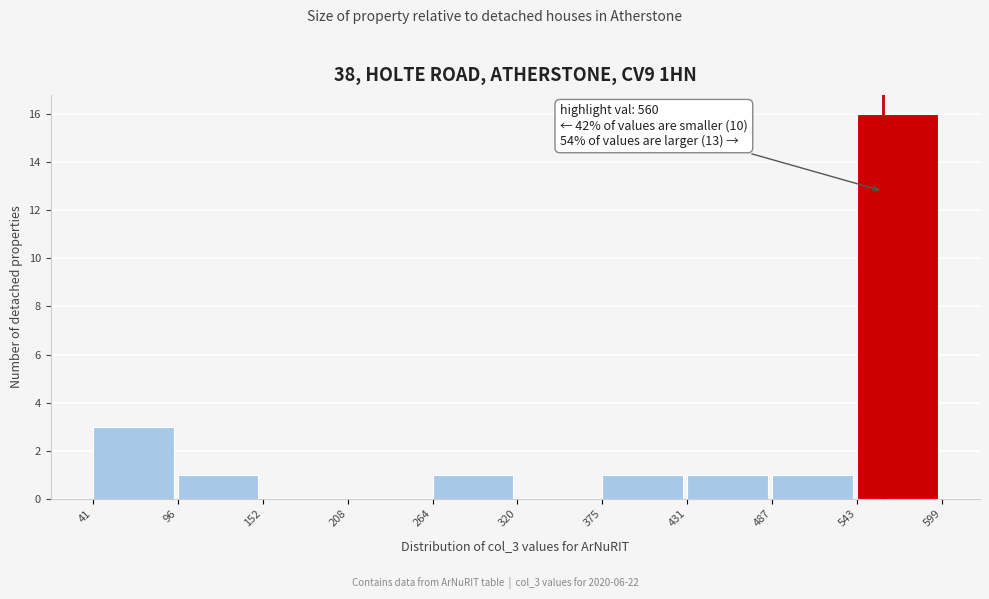

Over which range of the x-axis is the bar tallest?

543 to 599